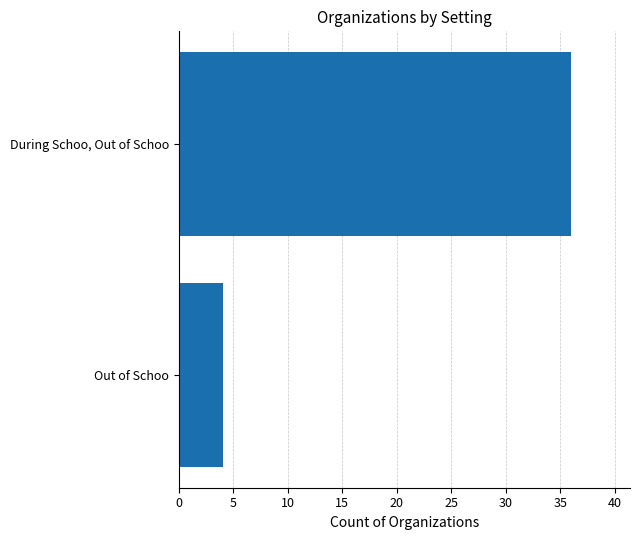

Rank the categories by value from lowest to highest.

Out of Schoo, During Schoo, Out of Schoo